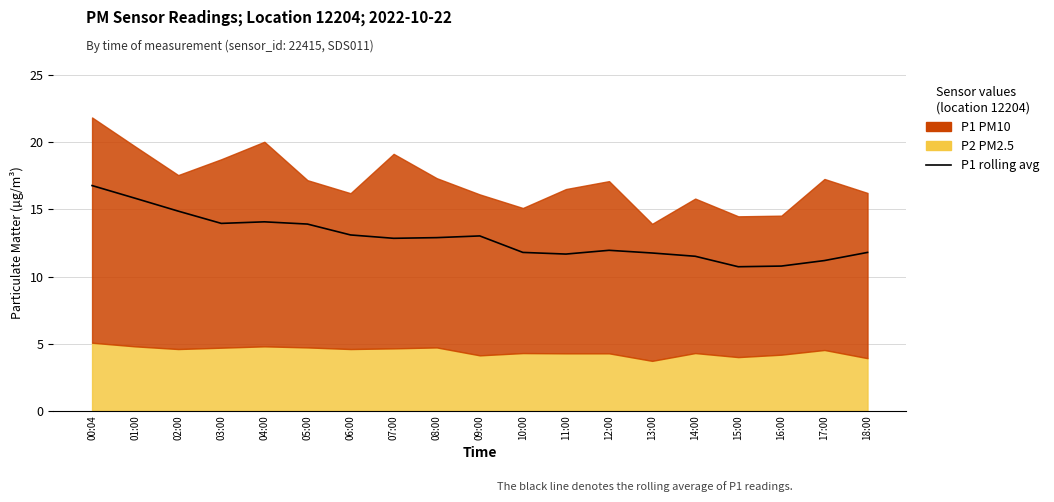

What is the label of the 13th point from the left?

12:00